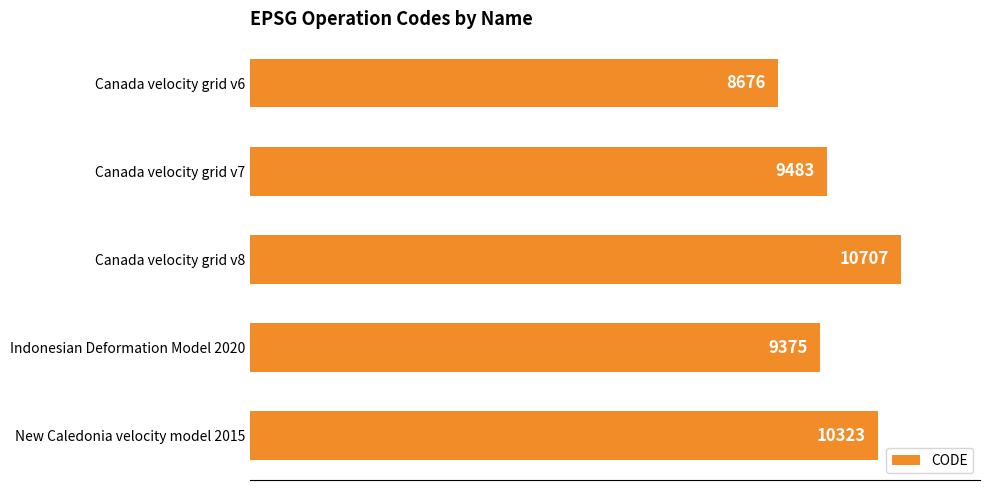

At which label is the value closest to 9691?

Canada velocity grid v7